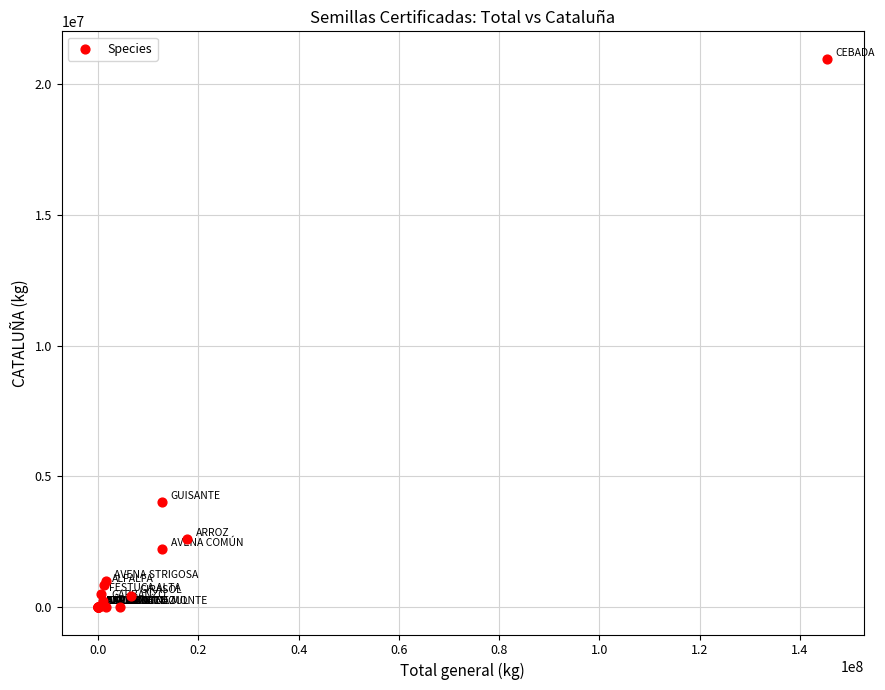

What Y value in the scatter plot is closest to 10486493?

4013384